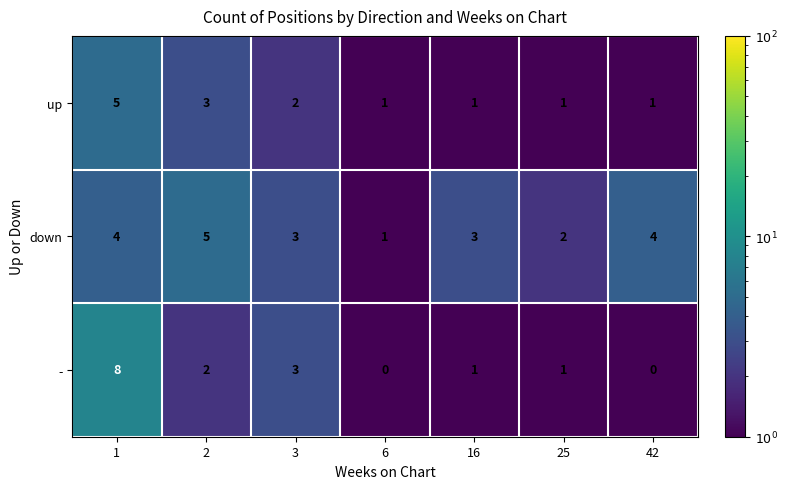

Is it true that - equals 8 at 1?

True